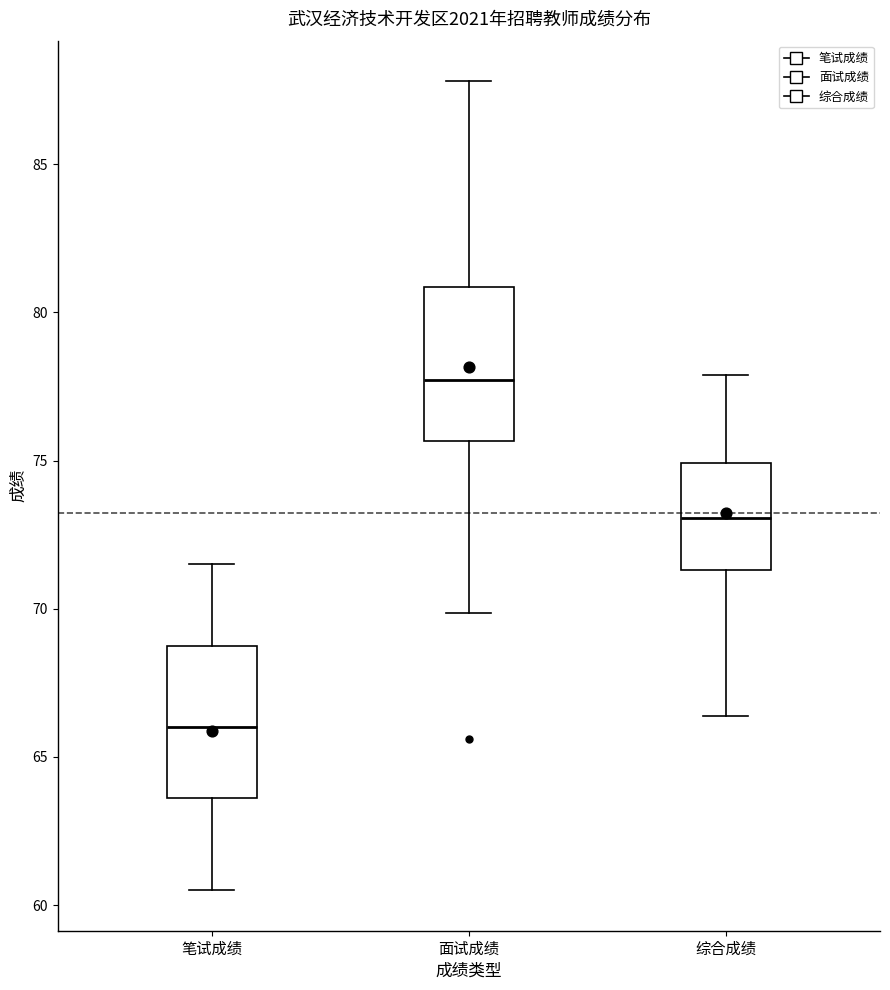

Reading left to right, read every box against the y-axis: the position of its median line, the range the box covers, and the ends of its whiskers. The values are not printed on the chart, so give them approximately, as read against the axis.

笔试成绩: median 66.0, box 63.5 to 69.0, whiskers 60.5 to 71.5
面试成绩: median 77.5, box 75.5 to 81.0, whiskers 70.0 to 88.0
综合成绩: median 73.0, box 71.5 to 75.0, whiskers 66.5 to 78.0